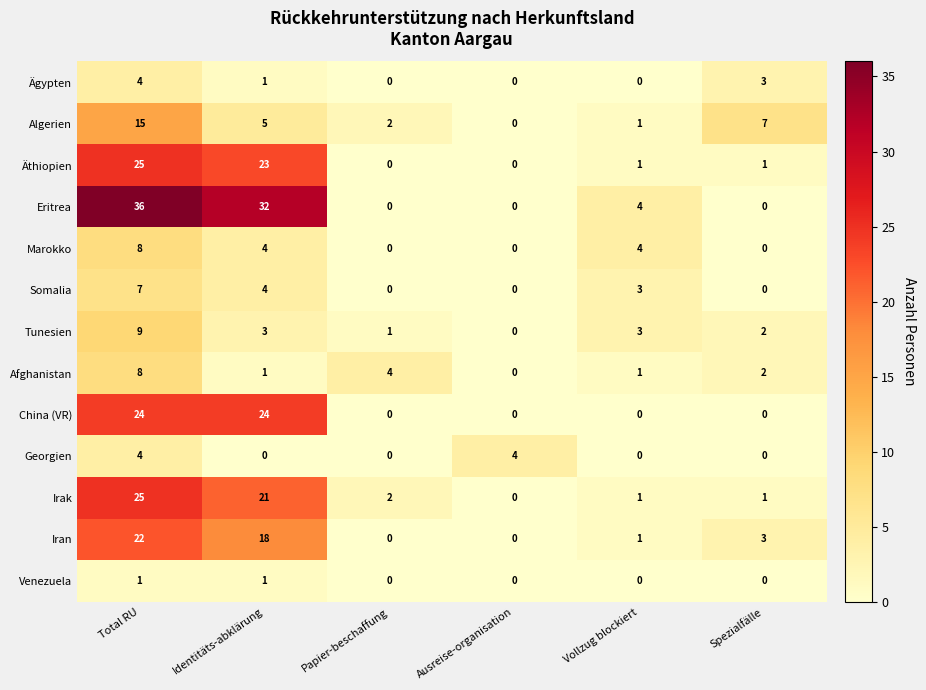

What is the difference between the second highest and minimum values in the Ägypten series?

3